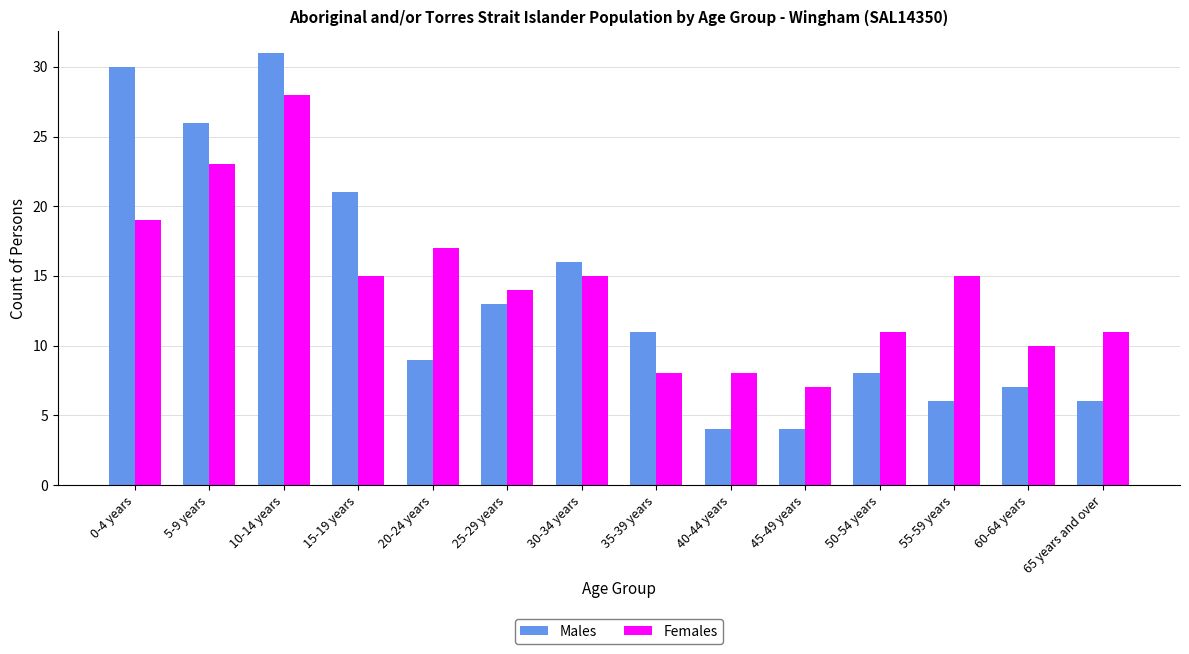

Which series has the largest total across all categories?

Females